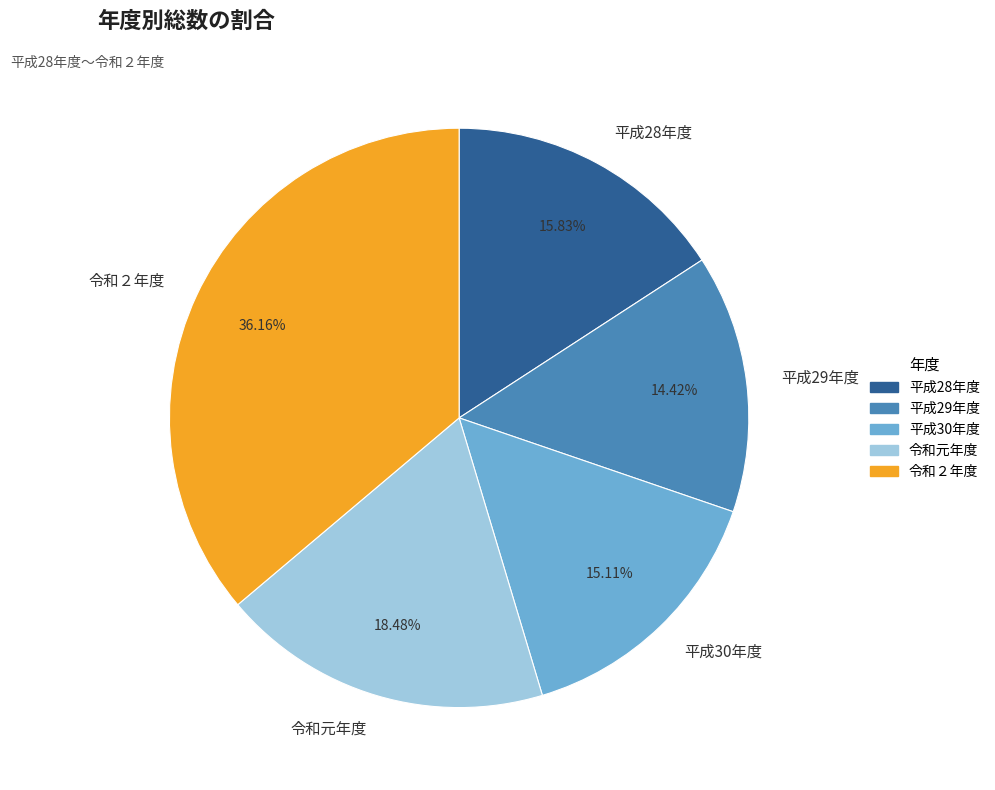

Is it true that 令和２年度 is 36% of the pie?

True